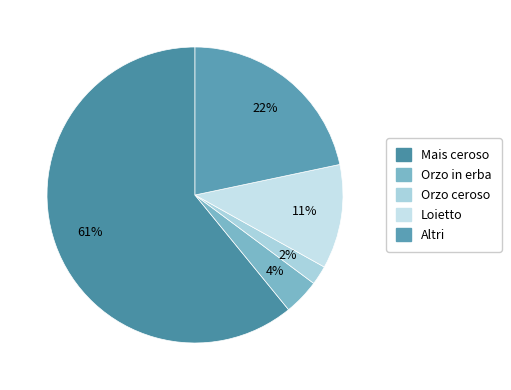

Do Orzo in erba and Altri together represent more than half of the pie?

No